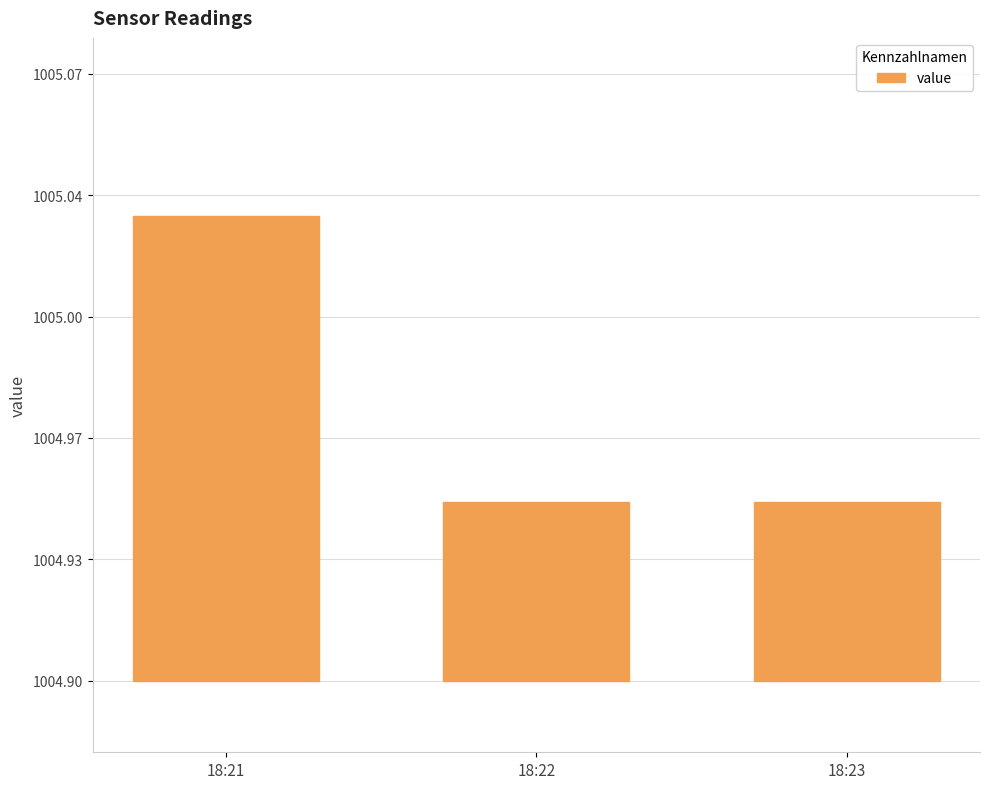

At which category does the chart reach its minimum across all series?

18:22